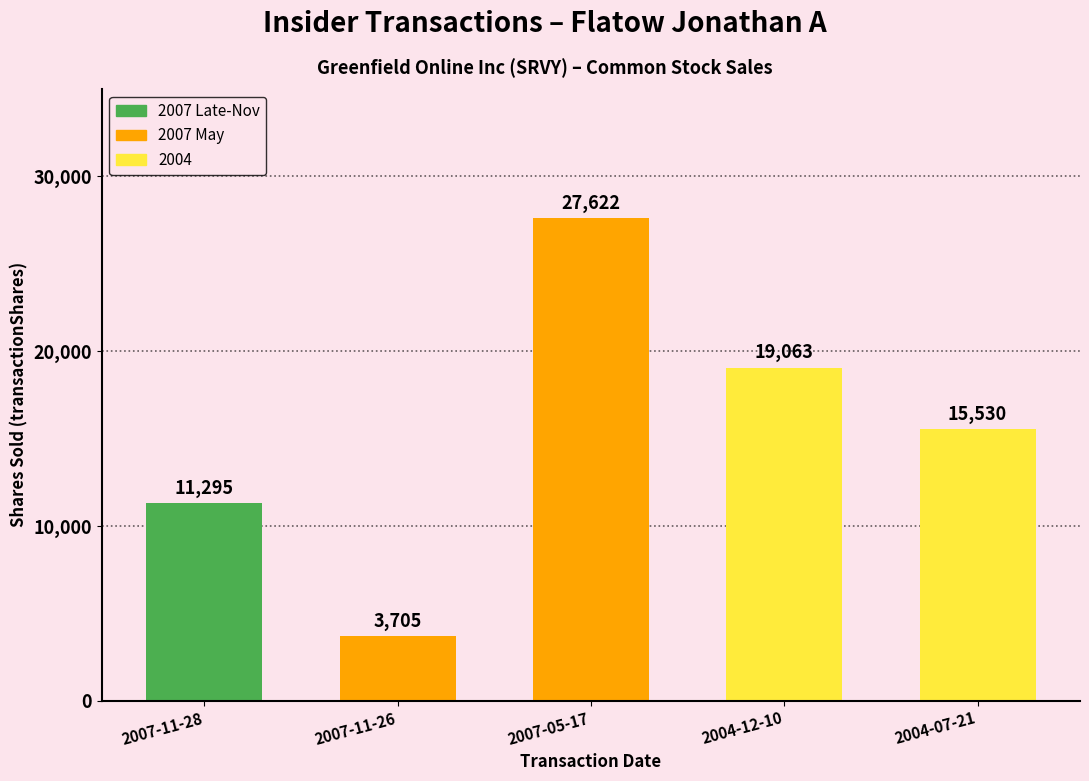

Where is the data nearest to the value 15663?

2004-07-21